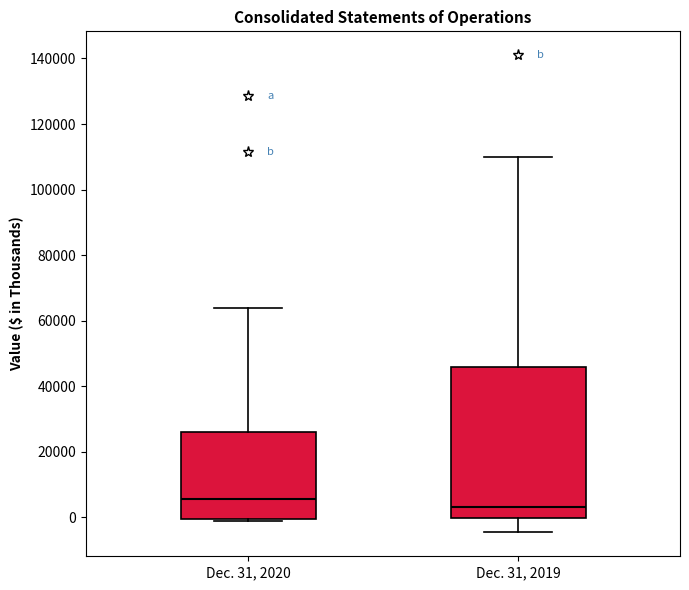

Which box's median line is the highest?

Dec. 31, 2020